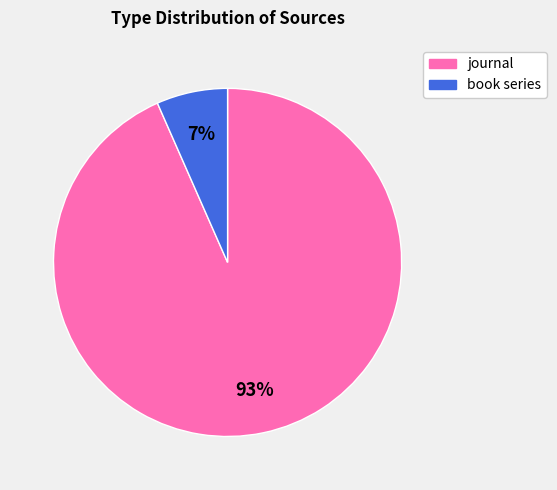

Between book series and journal, which is larger?

journal